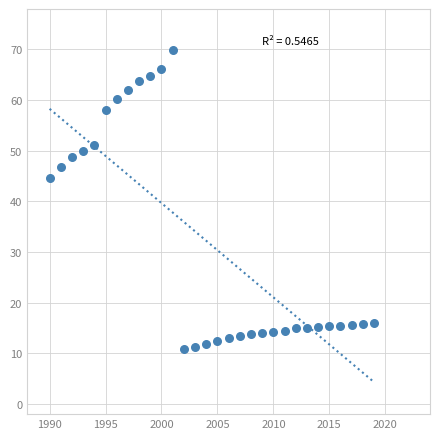

What Y value in the scatter plot is closest to 40?

44.7